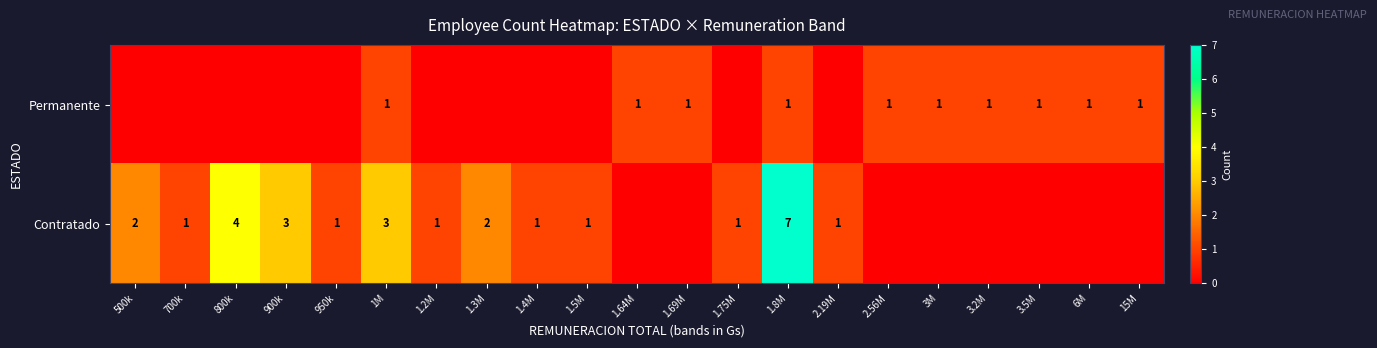

True or false: Permanente has a value of 1 at 2.56M.

True